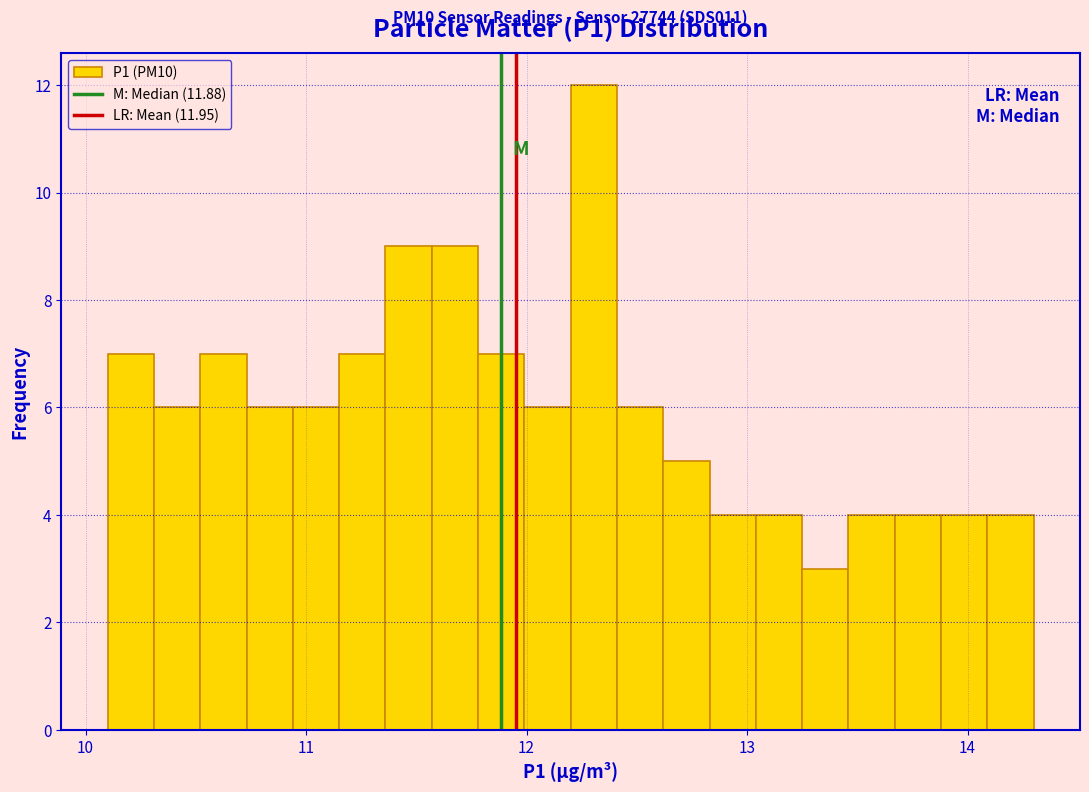

Read against the x-axis, roughly where is the centre of the tallest bar?

12.3